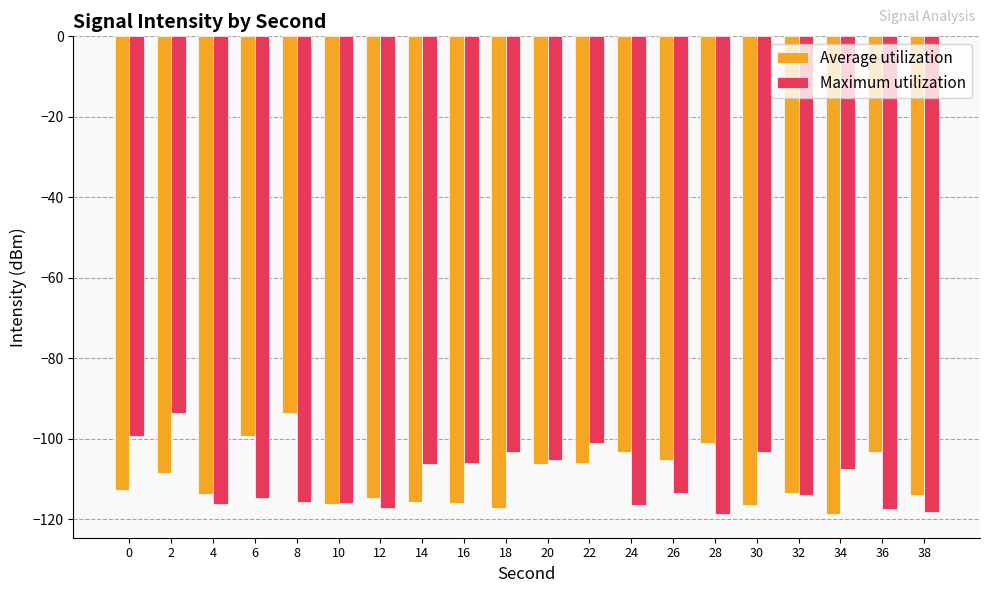

What is the total value across all series at 22?

-206.9